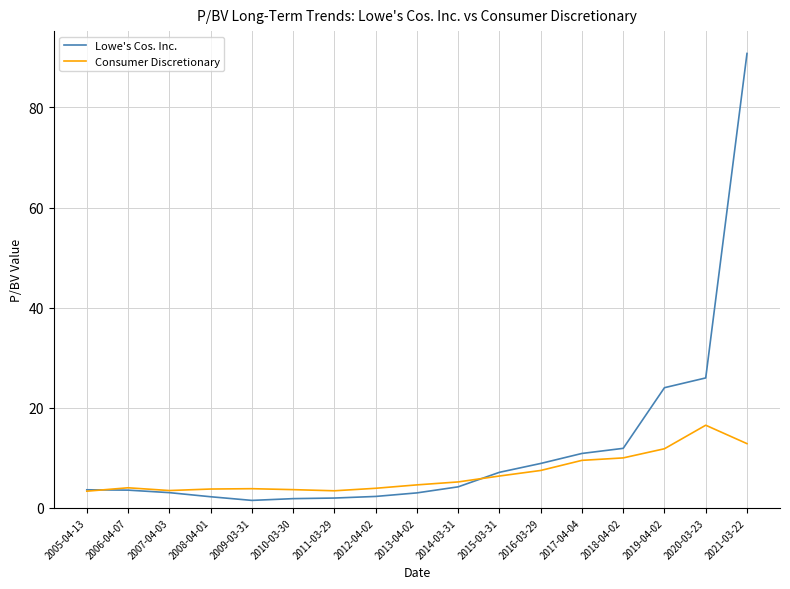

Where is Lowe's Cos. Inc. nearest to the value 46?

2020-03-23